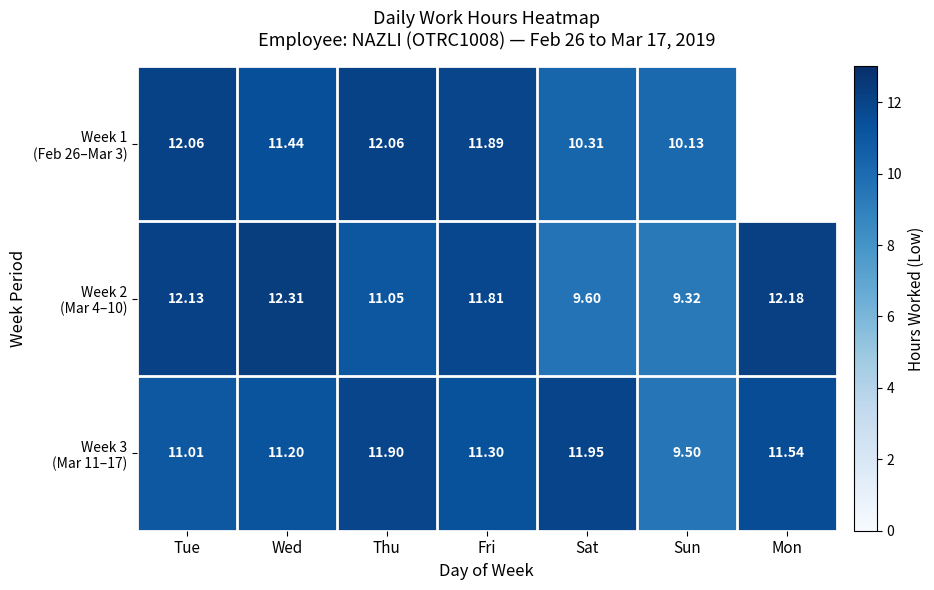

The Week 1 (Feb 26–Mar 3) series shows 10.3 at Sat. True or false?

True